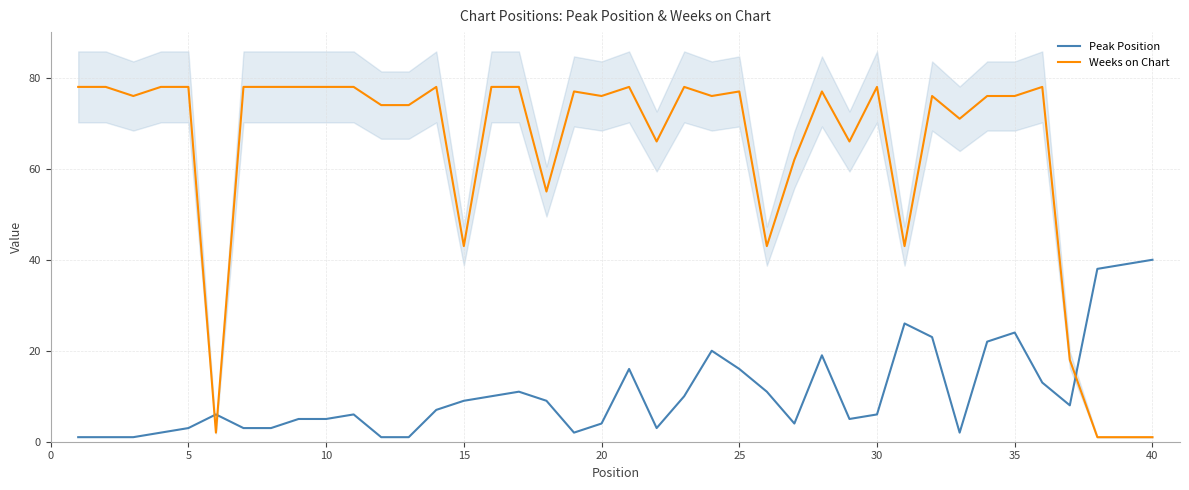

Rank the series by their average value, from lowest to highest.

Peak Position, Weeks on Chart